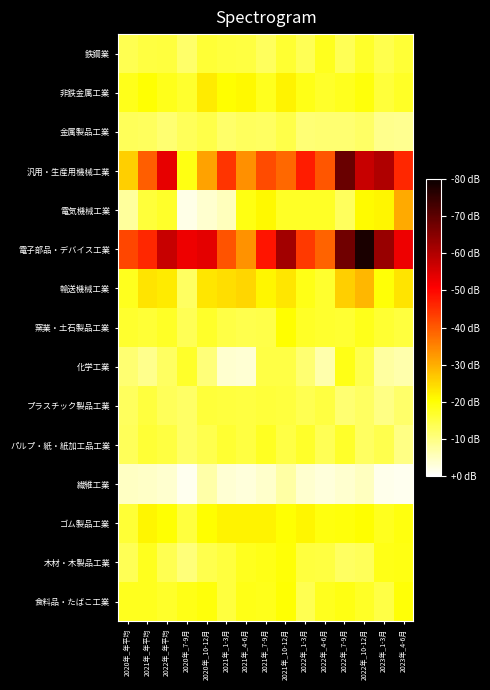

Between 2022年_7-9月 and 2021年_10-12月, which is larger?

2021年_10-12月